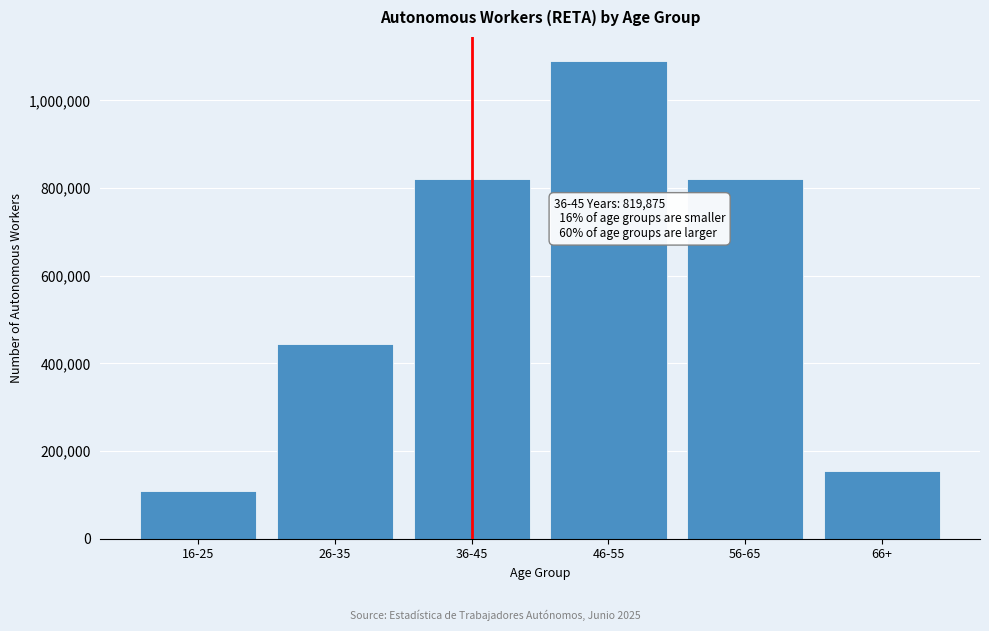

Is it true that the value at 26-35 is 443555?

True